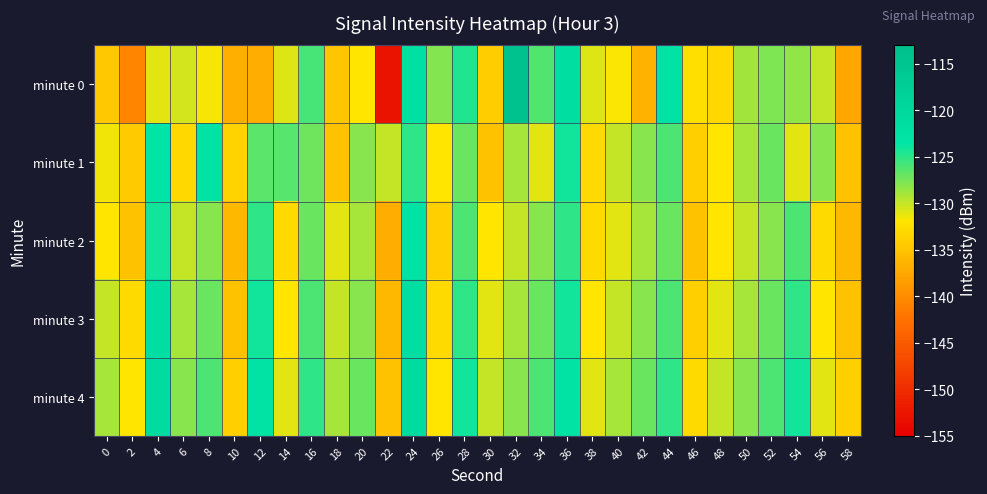

How many data points does each series have?

30